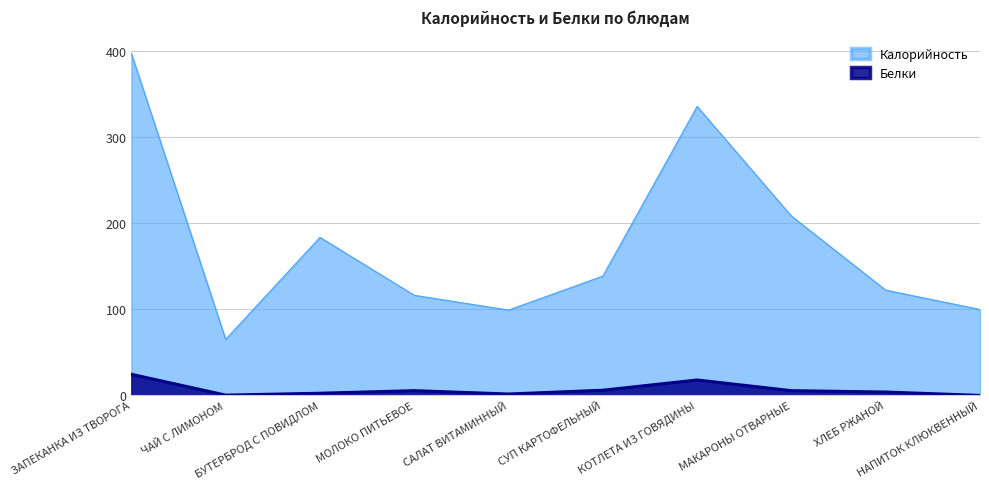

What is the difference between the maximum and minimum values in the Белки series?

24.5